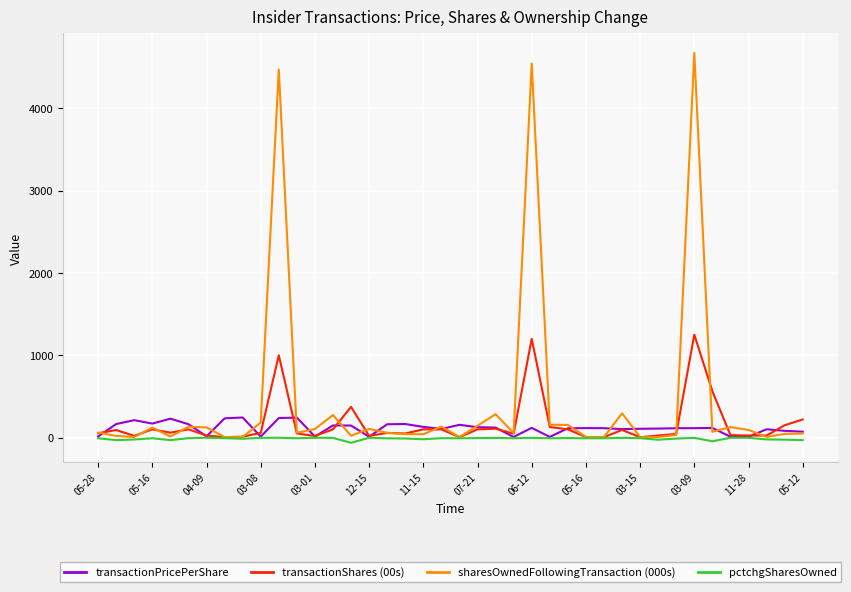

Which series has the largest total across all categories?

sharesOwnedFollowingTransaction (000s)